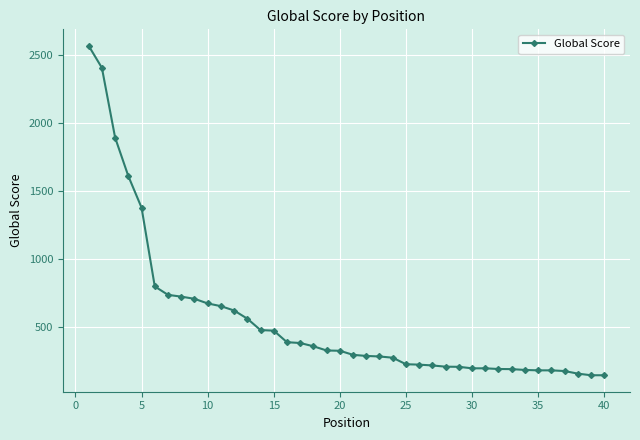

What is the smallest value displayed?

144